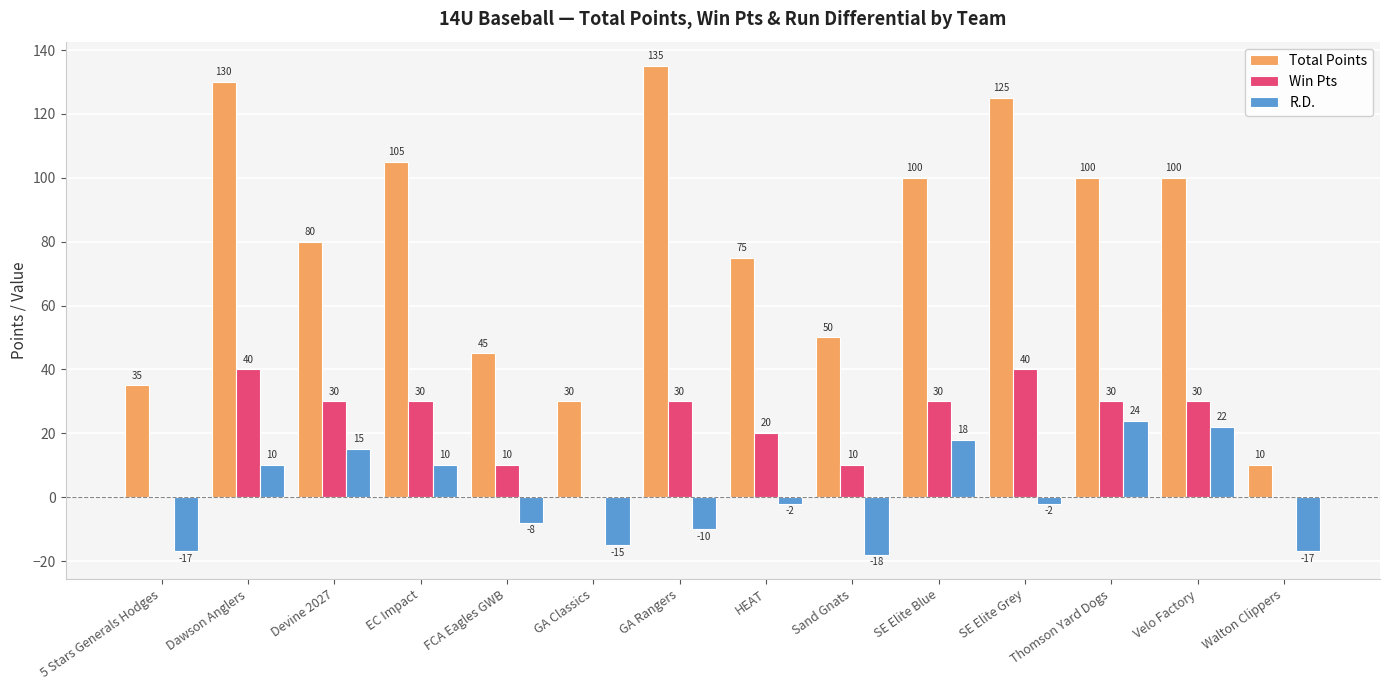

Reading left to right, list all the values displayed in this chart.

Total Points: 35	130	80	105	45	30	135	75	50	100	125	100	100	10
Win Pts: 0	40	30	30	10	0	30	20	10	30	40	30	30	0
R.D.: -17	10	15	10	-8	-15	-10	-2	-18	18	-2	24	22	-17